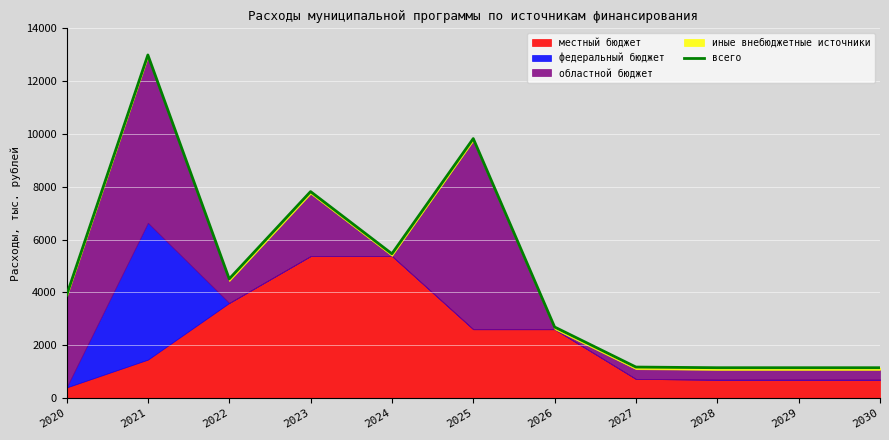

What is the value of the 8th point from the left?

1176.0